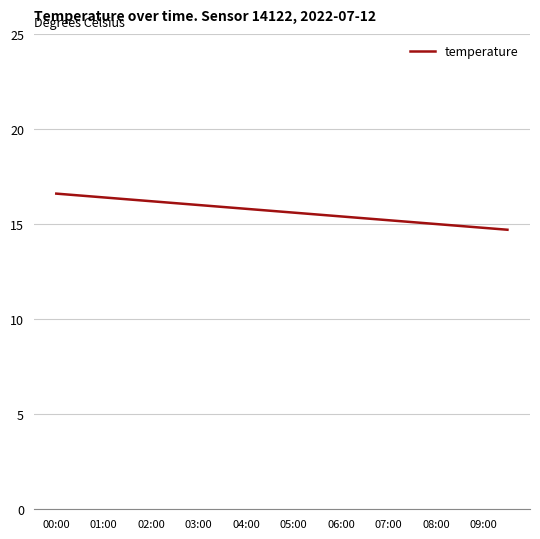

What is the smallest value displayed?

14.7